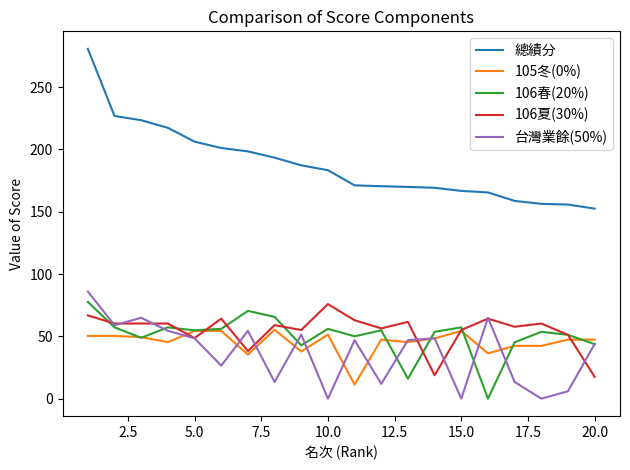

Which series has the largest total across all categories?

總績分